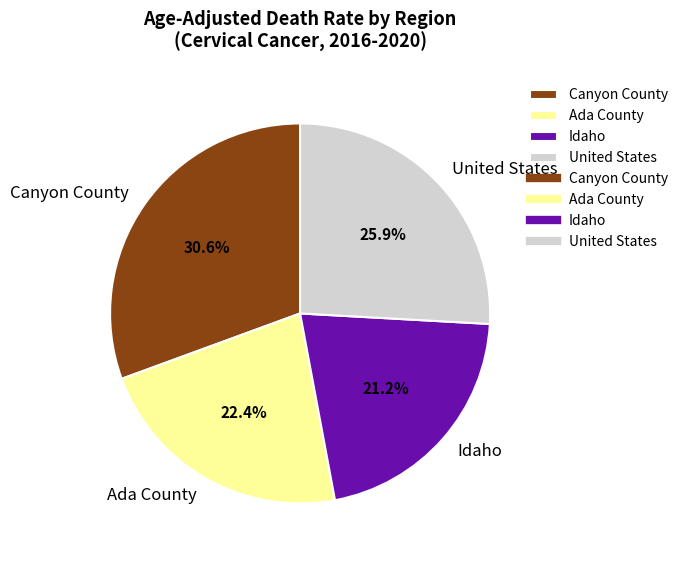

What percentage is the Idaho slice, to the nearest percent?

21%